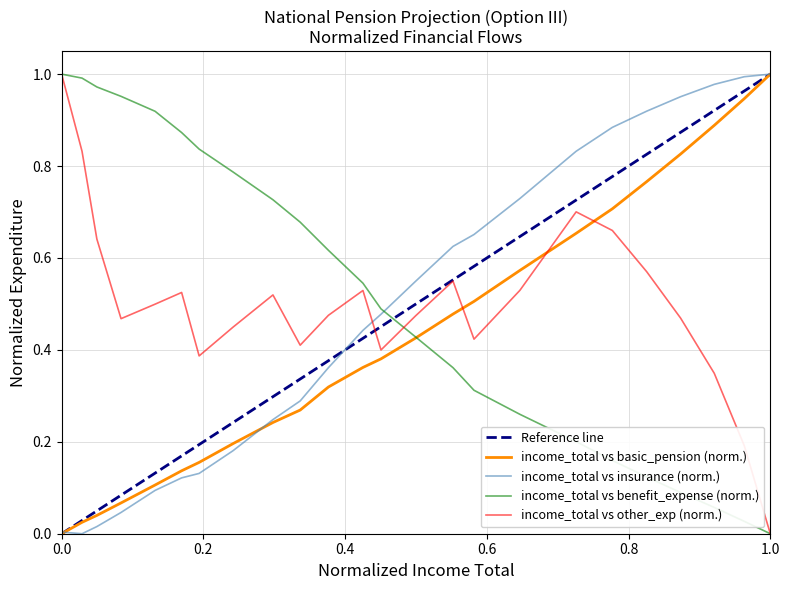

Does the chart have visible grid lines?

Yes